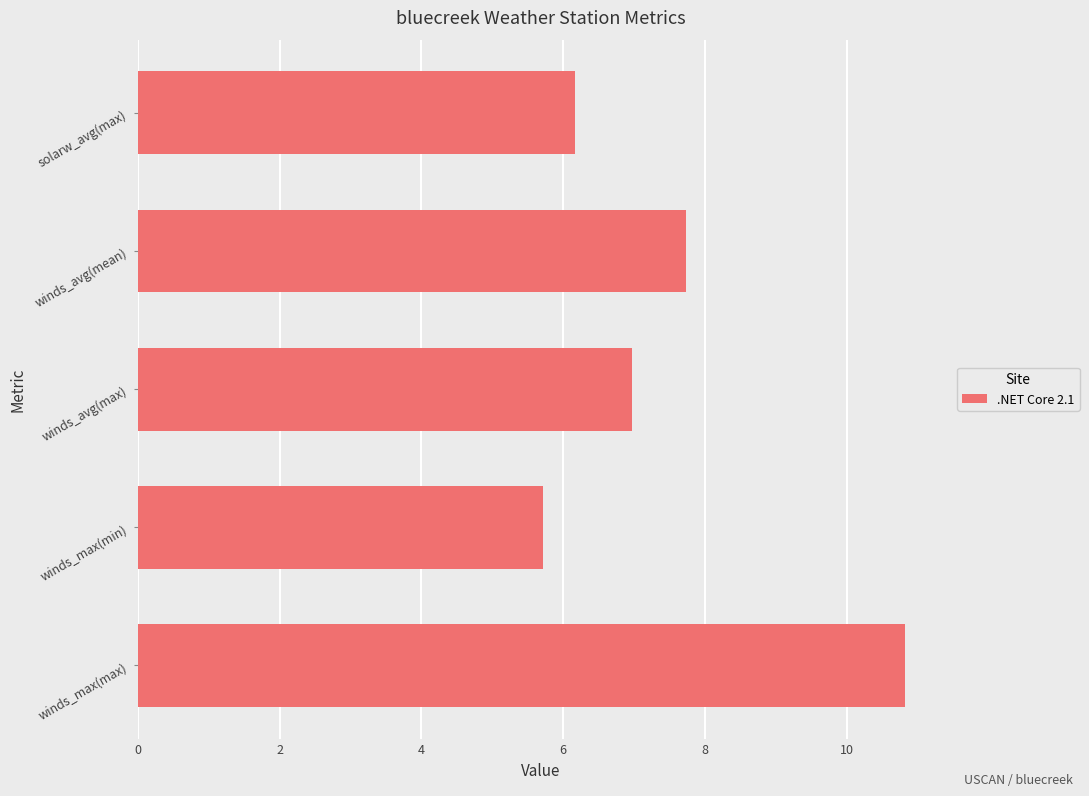

How many series are shown in this chart?

1